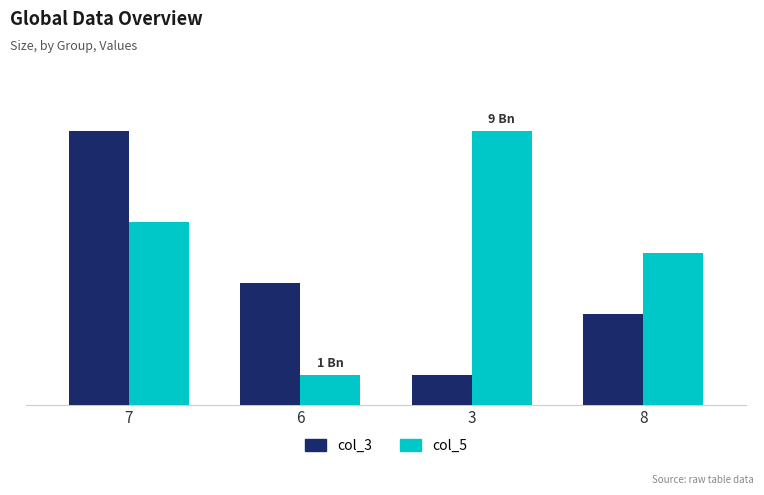

At how many categories does at least one series exceed 8?

2